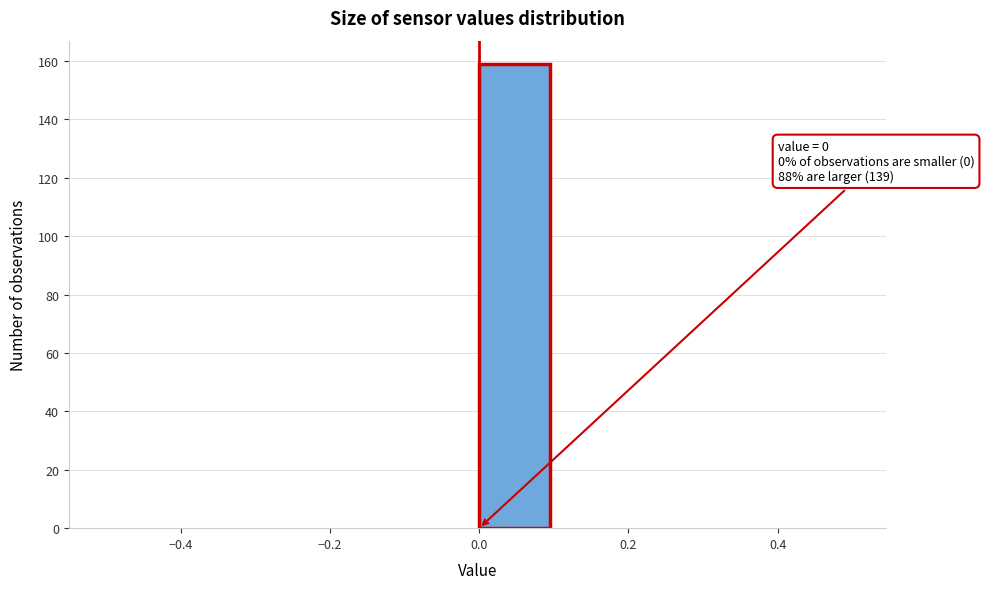

Which range on the x-axis has the tallest bar?

0.0 to 0.1